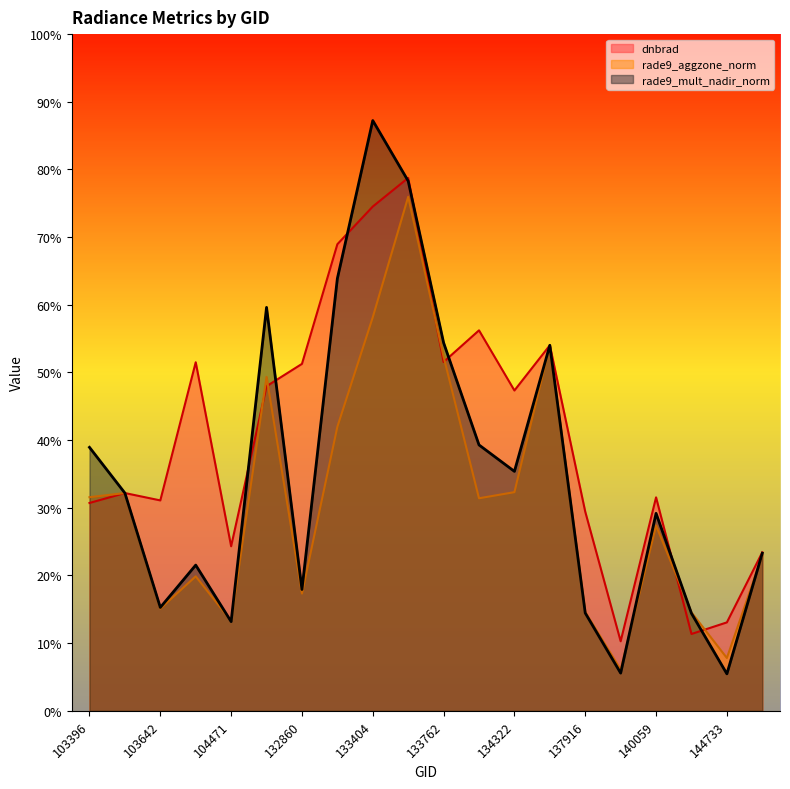

Reading left to right, what are all the values shown in this chart?

dnbrad: 3.1	3.2	3.1	5.2	2.4	4.8	5.1	6.9	7.5	7.9	5.2	5.6	4.7	5.4	2.9	1.0	3.2	1.1	1.3	2.3
rade9_aggzone_norm: 3.2	3.2	1.5	2.0	1.3	4.9	1.7	4.2	5.8	7.6	5.2	3.1	3.2	5.4	1.5	0.6	2.7	1.5	0.8	2.3
rade9_mult_nadir_norm: 3.9	3.2	1.5	2.2	1.3	6.0	1.8	6.4	8.7	7.8	5.4	3.9	3.5	5.4	1.4	0.6	2.9	1.4	0.5	2.3